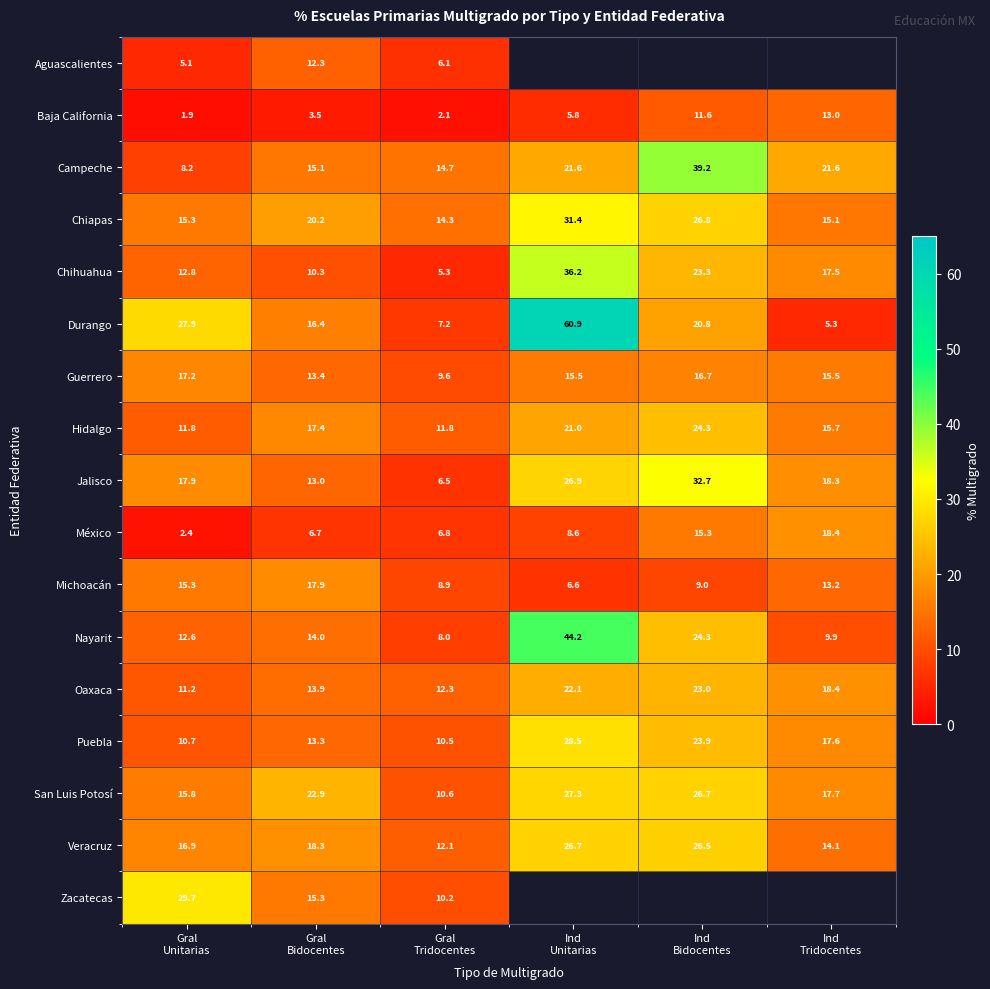

How many values in the Durango series exceed 20?

3